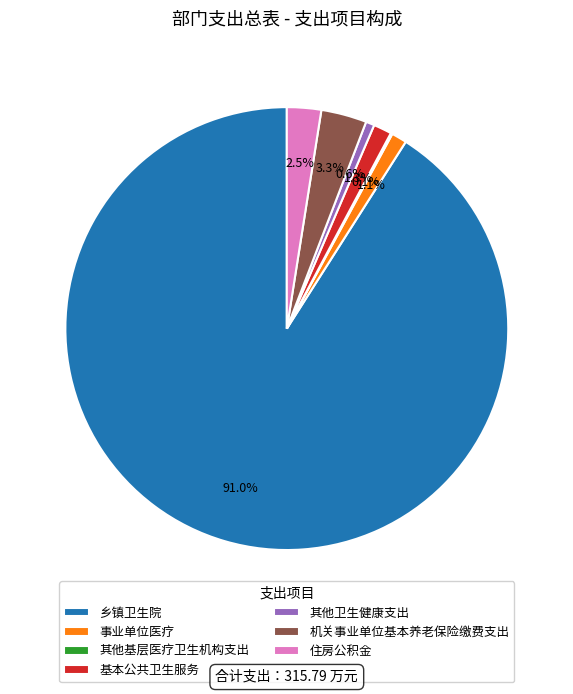

Which slice is the largest?

乡镇卫生院